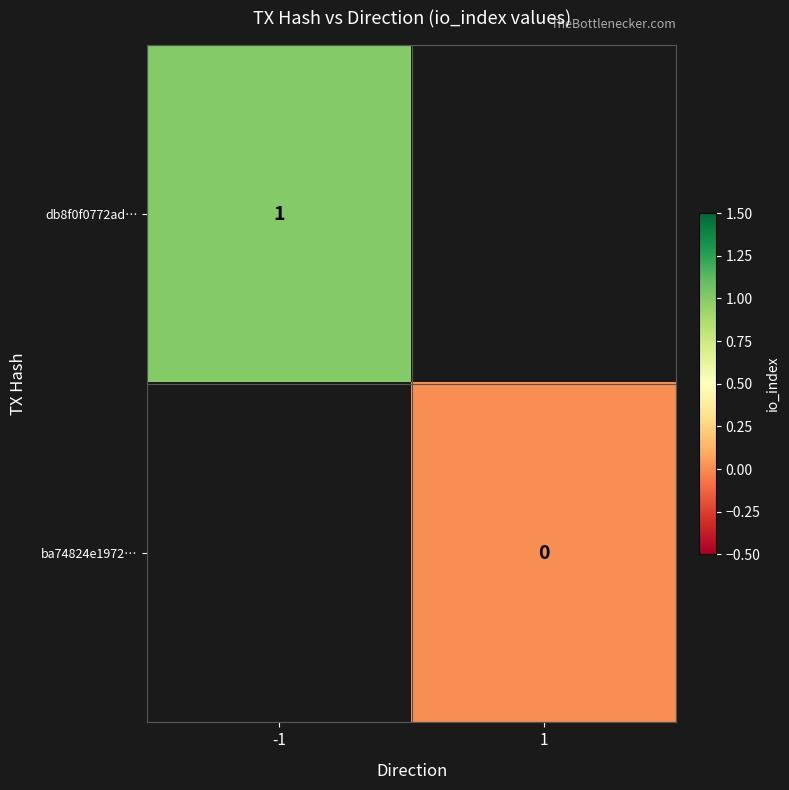

Is the value of db8f0f0772ad… at -1 greater than the value of ba74824e1972… at 1?

Yes